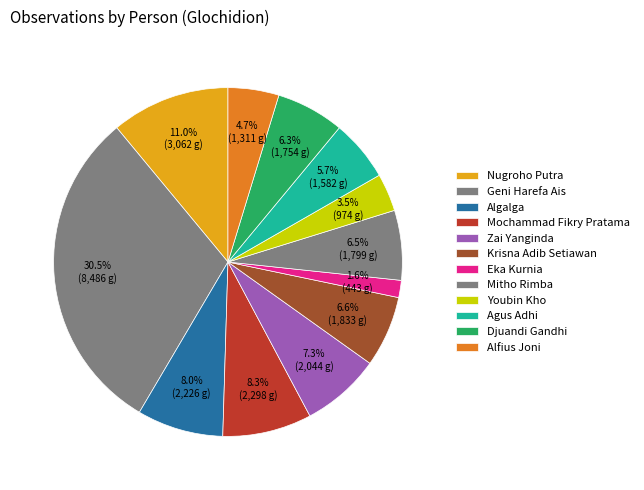

To the nearest percent, what portion does Mitho Rimba represent?

6%